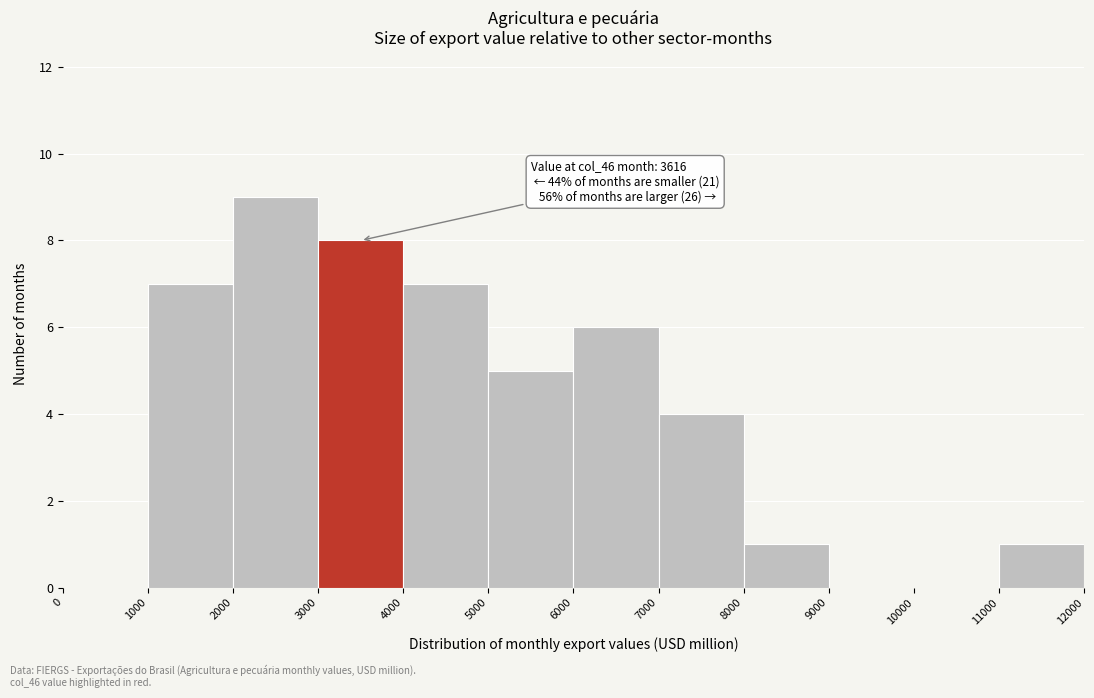

Over which range of the x-axis is the bar tallest?

2000 to 3000